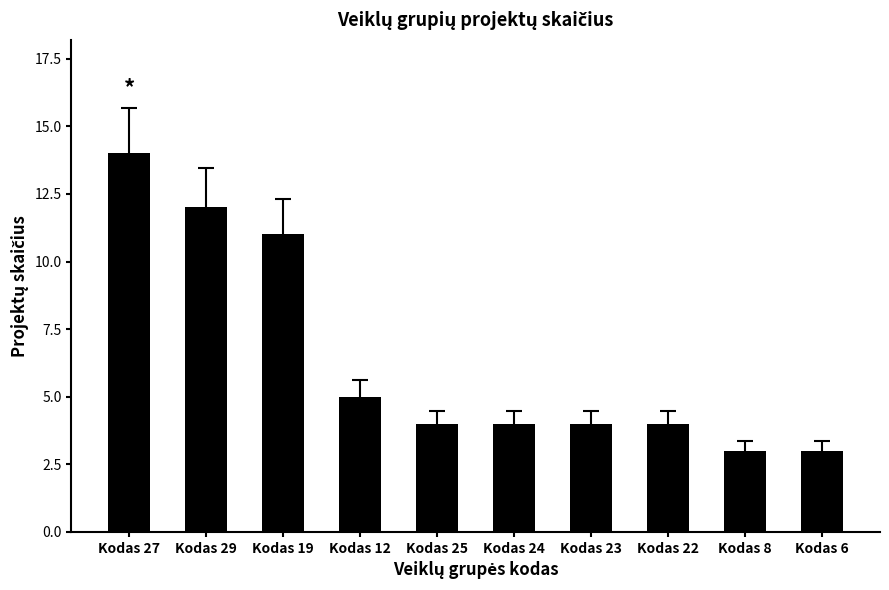

Does the chart contain stacked bars?

No